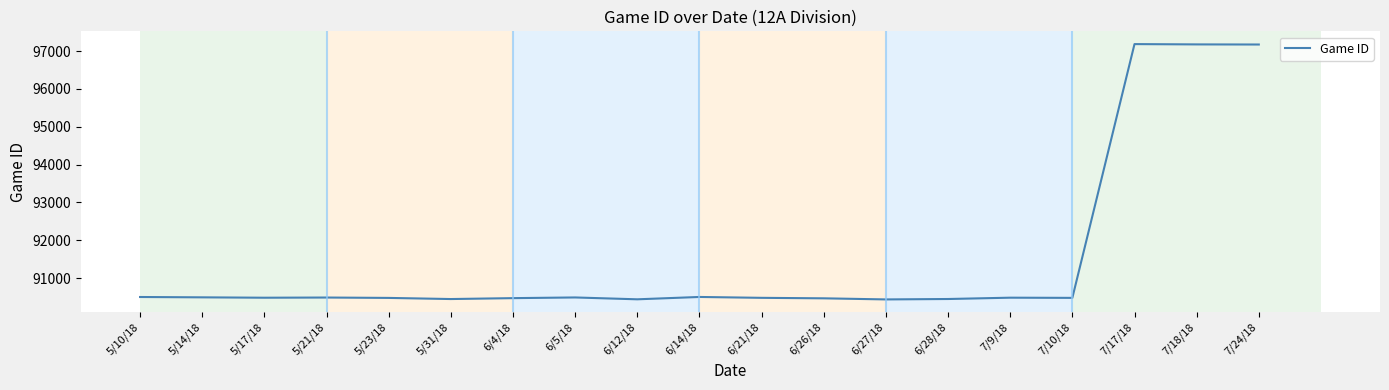

Approximately how many times larger is the value at 5/14/18 compared to 7/17/18?

0.9